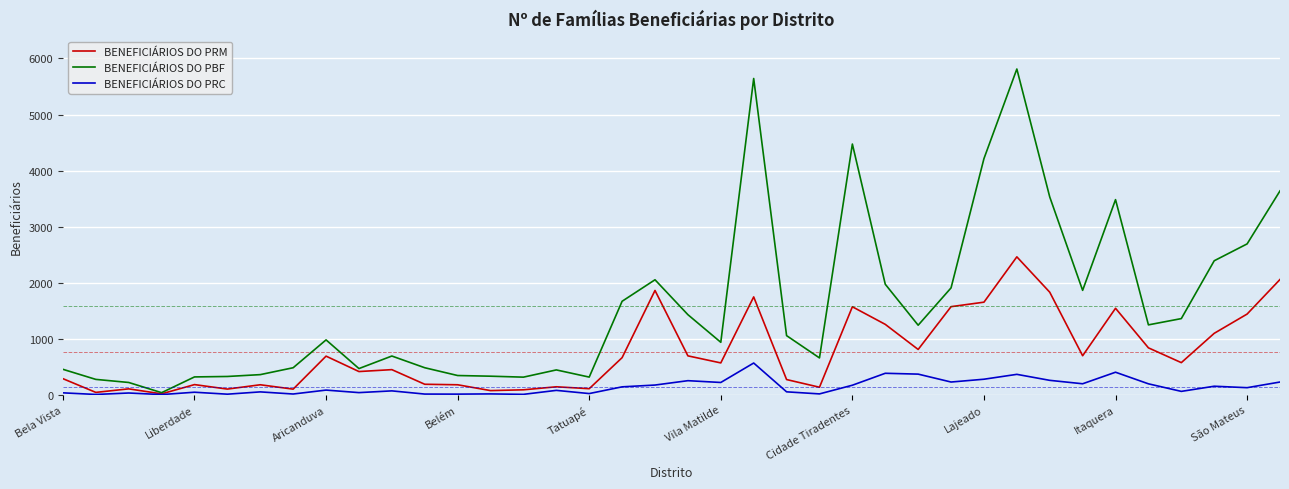

What is the difference between the maximum and minimum values in the BENEFICIÁRIOS DO PBF series?

5776